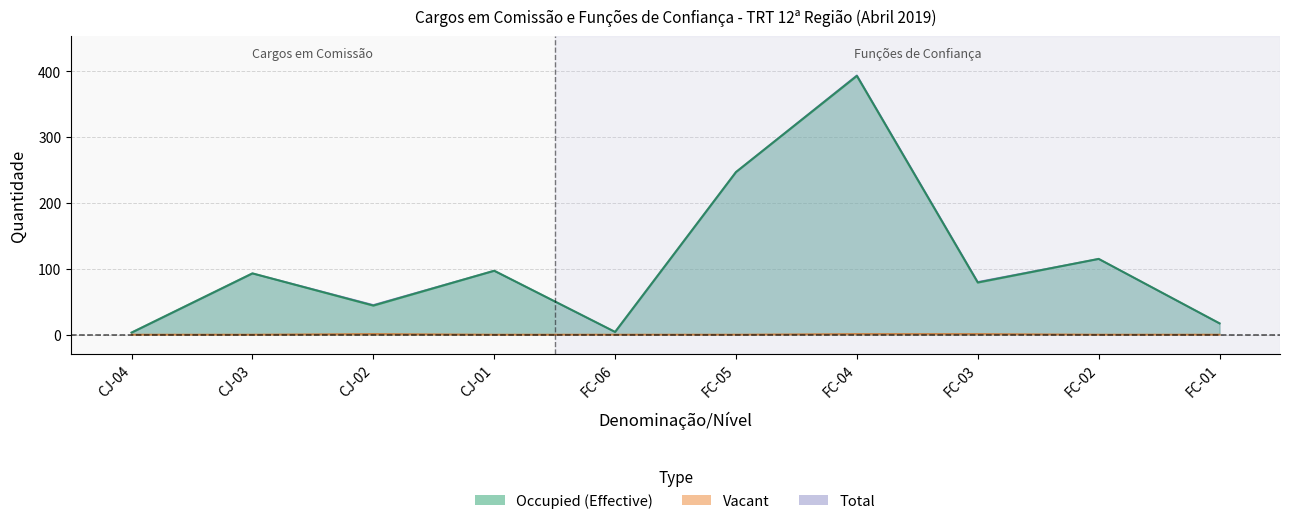

Which category has the highest value across all series?

FC-04